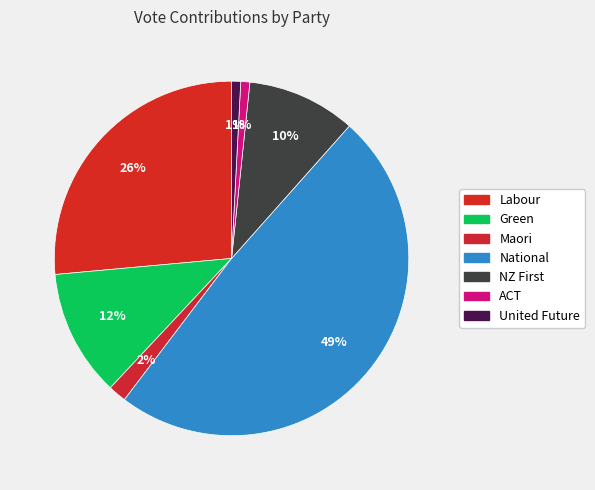

How many slices are in this pie chart?

7